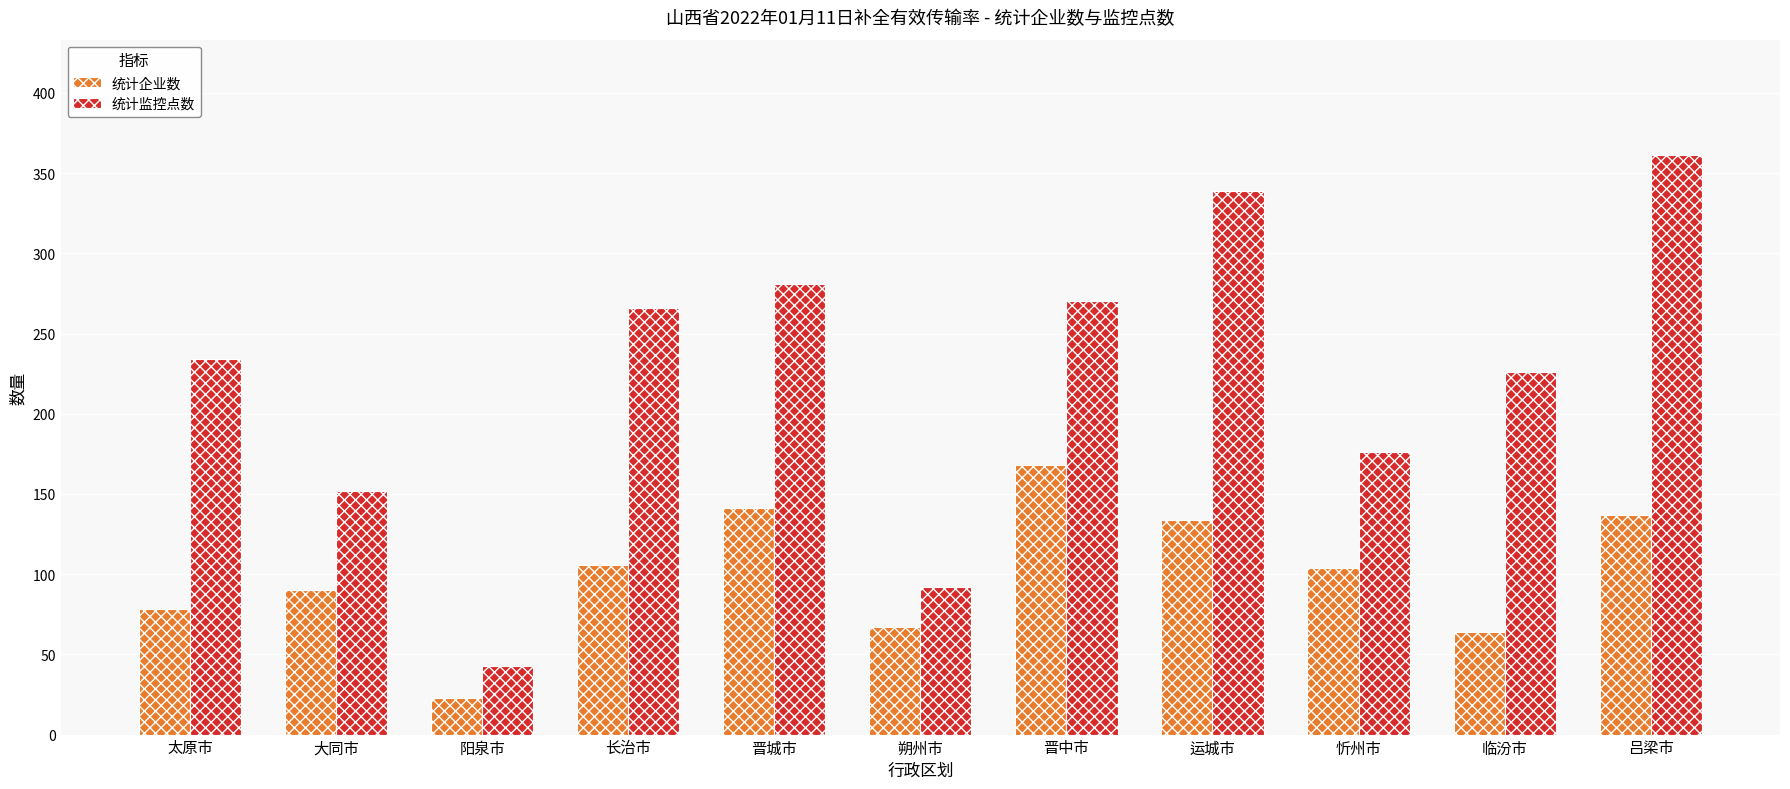

What is the total value across all series at 大同市?

242